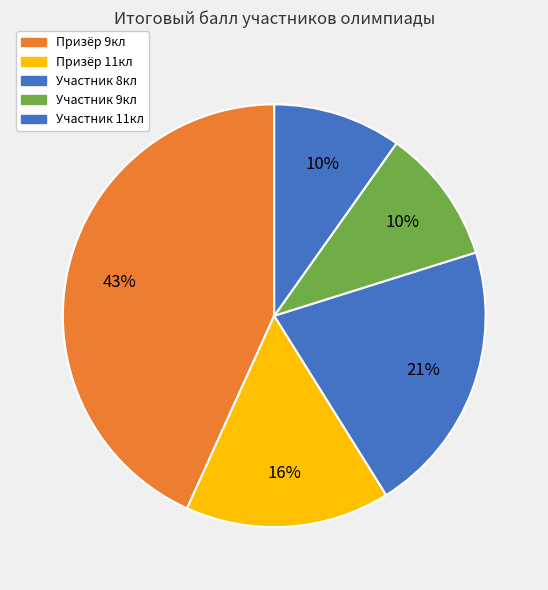

How many segments does this pie chart have?

5